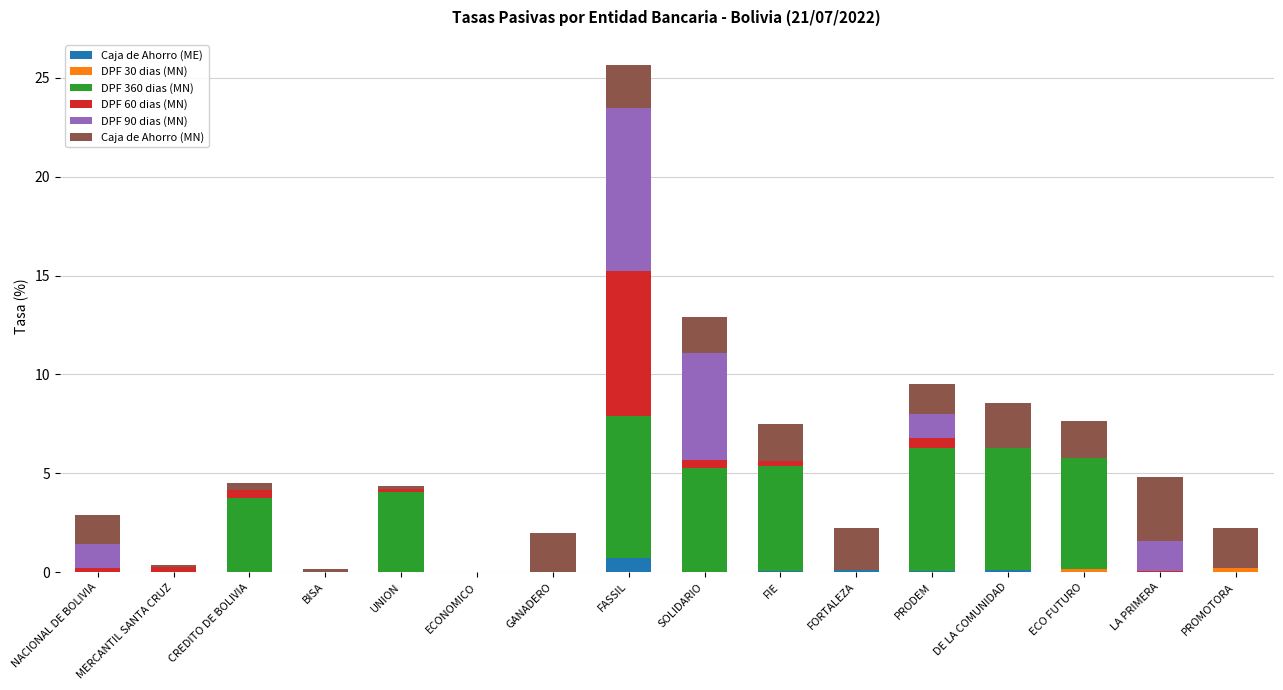

What is the highest value of the Caja de Ahorro (ME) series?

0.7